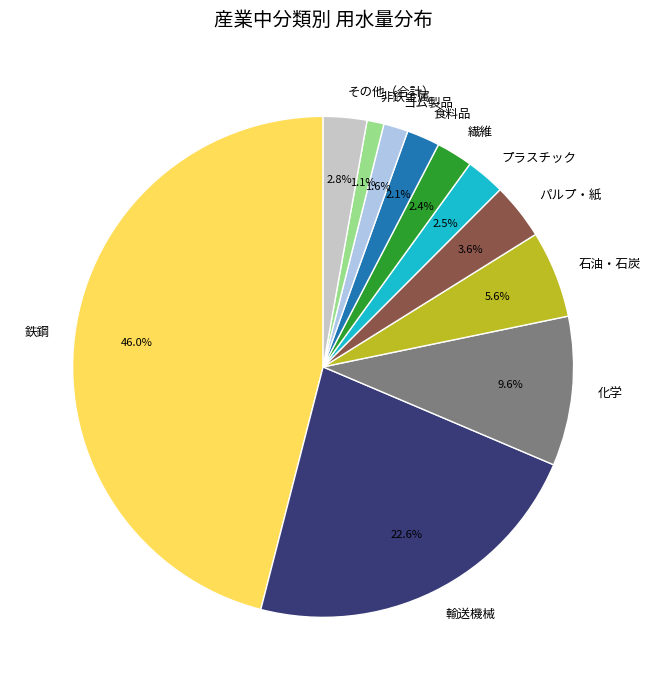

Between 輸送機械 and 食料品, which is larger?

輸送機械